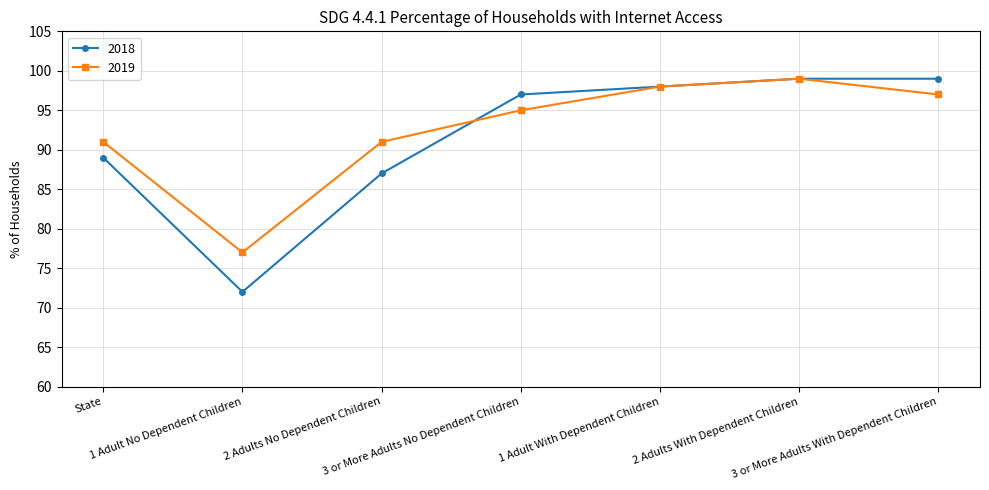

Which series has the largest range (max minus min)?

2018